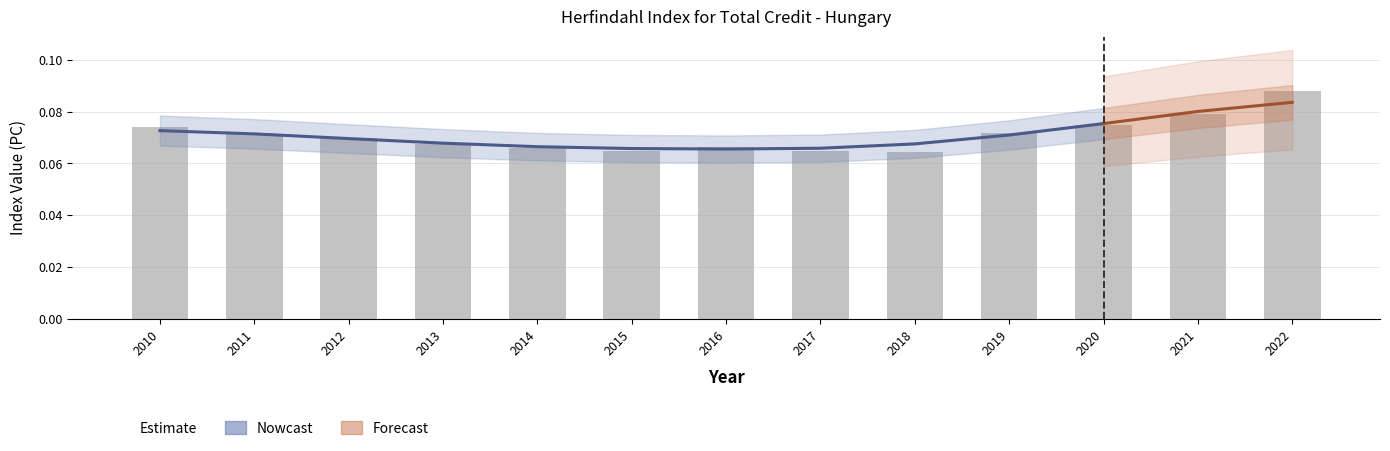

List the labels in order of value, smallest first.

2018, 2015, 2017, 2014, 2016, 2013, 2012, 2011, 2019, 2010, 2020, 2021, 2022